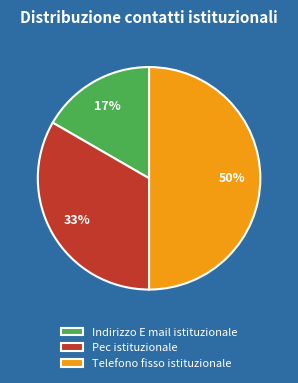

To the nearest percent, what is the combined percentage of Telefono fisso istituzionale and Indirizzo E mail istituzionale?

67%